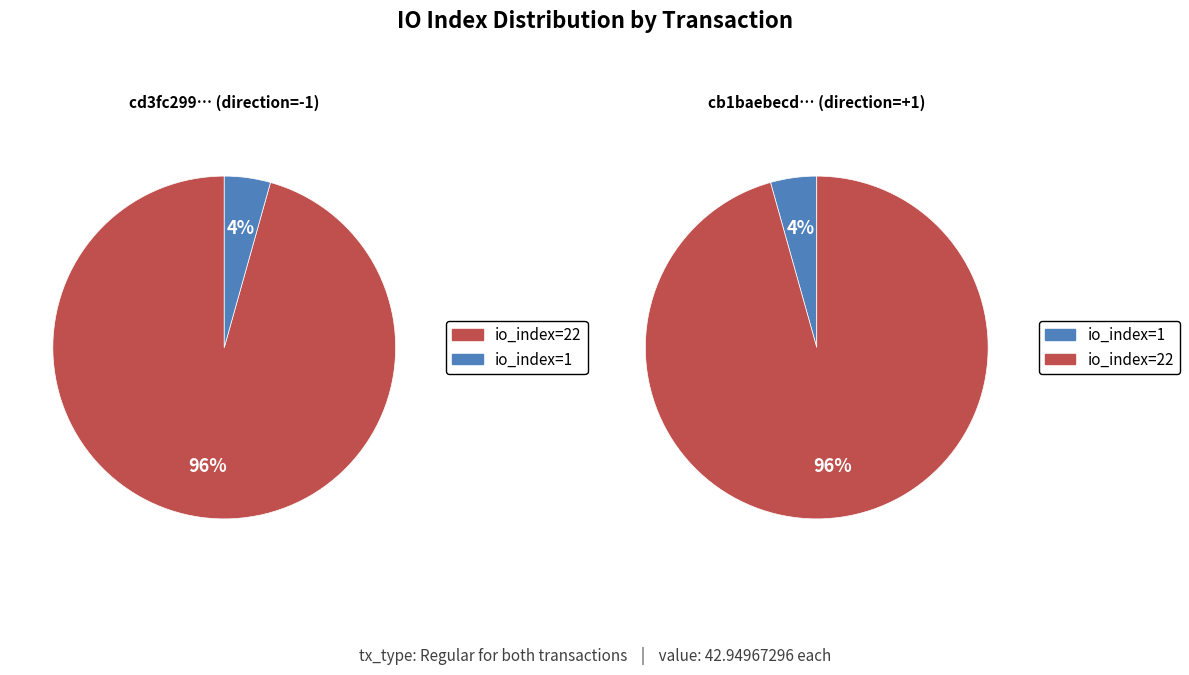

The io_index=22 slice represents 99% of the pie. True or false?

False